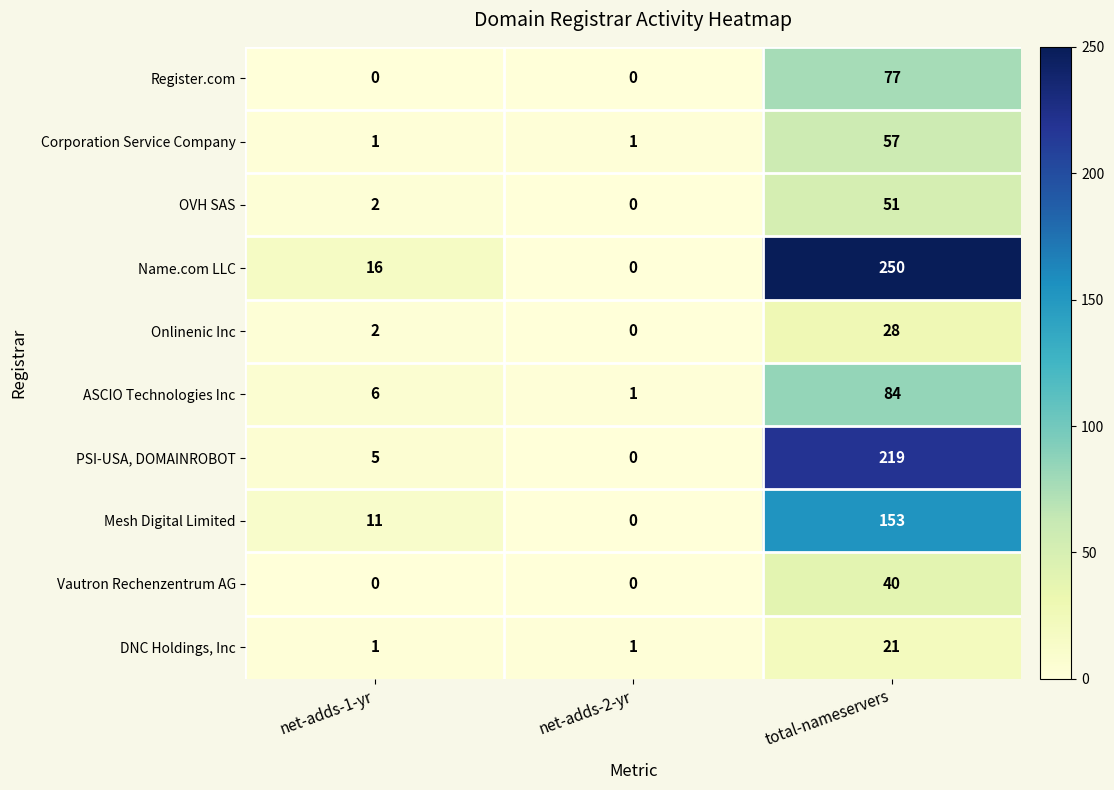

What is the greatest value displayed?

250